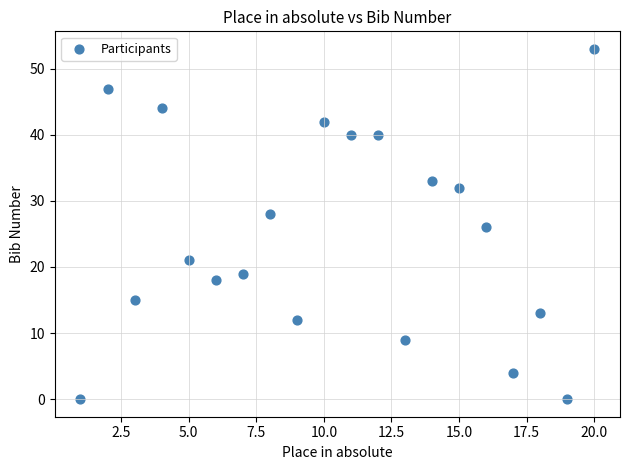

What is the range of Y values (max minus min)?

53